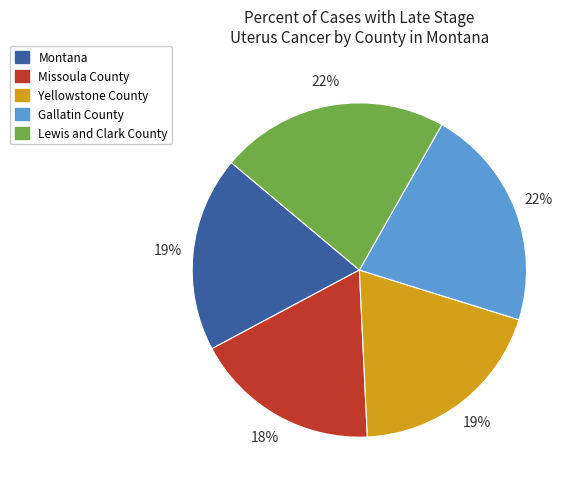

True or false: Yellowstone County accounts for 19% of the total.

True